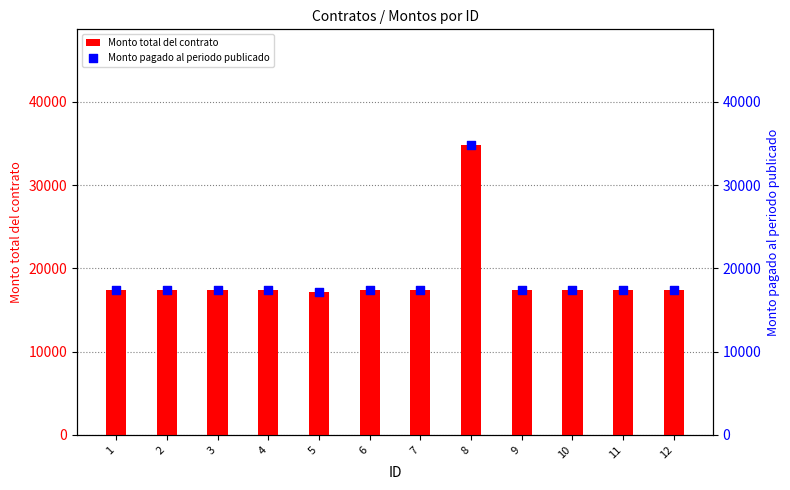

At which category is the sum across all series the highest?

8